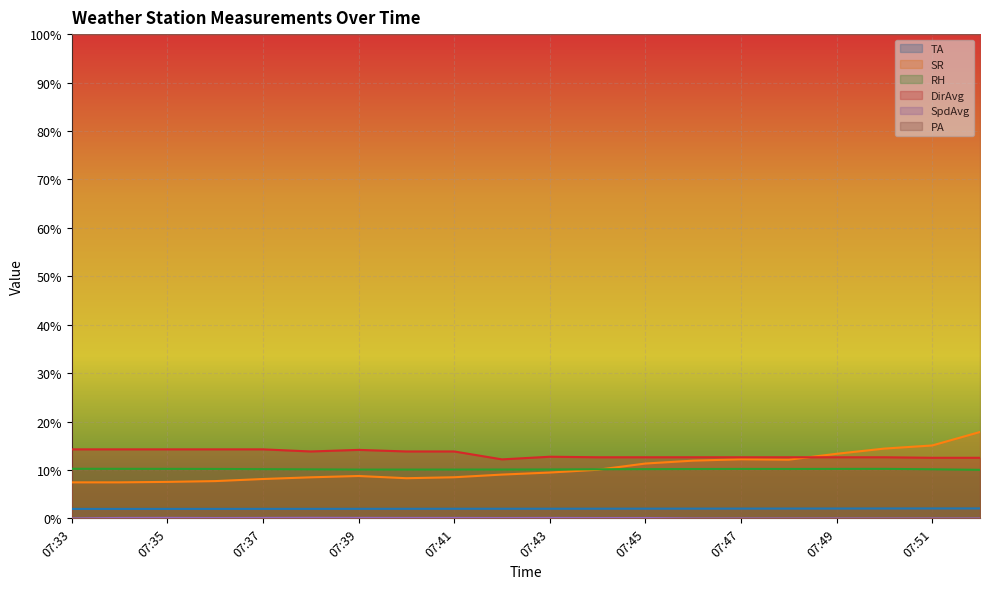

True or false: SpdAvg has a value of 0.1 at 07:45.

True